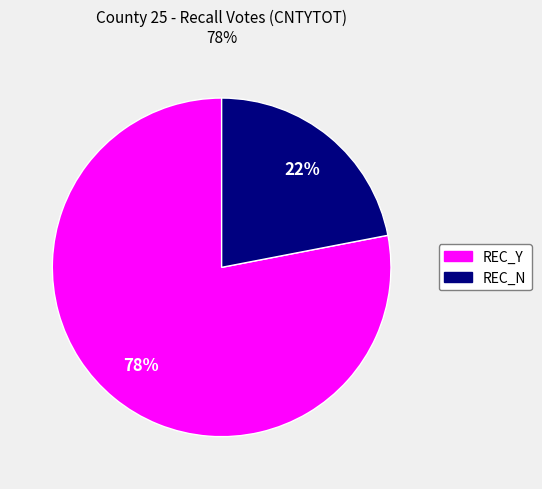

Combined, do REC_N and REC_Y account for over 50%?

Yes